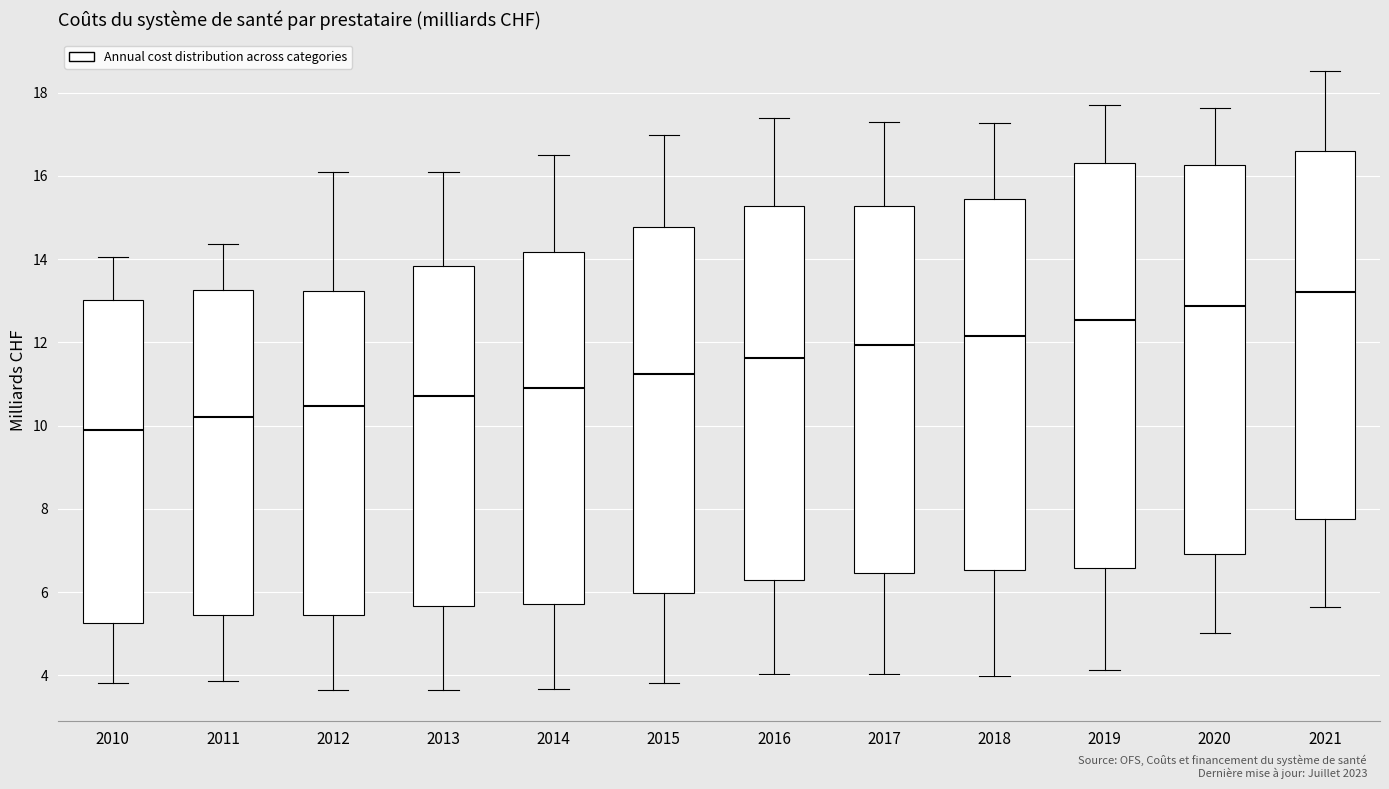

Reading left to right, read every box against the y-axis: the position of its median line, the range the box covers, and the ends of its whiskers. The values are not printed on the chart, so give them approximately, as read against the axis.

2010: median 9.8, box 5.2 to 13.0, whiskers 3.8 to 14.0
2011: median 10.2, box 5.4 to 13.2, whiskers 3.8 to 14.4
2012: median 10.4, box 5.4 to 13.2, whiskers 3.6 to 16.0
2013: median 10.8, box 5.6 to 13.8, whiskers 3.6 to 16.2
2014: median 11.0, box 5.8 to 14.2, whiskers 3.6 to 16.6
2015: median 11.2, box 6.0 to 14.8, whiskers 3.8 to 17.0
2016: median 11.6, box 6.4 to 15.2, whiskers 4.0 to 17.4
2017: median 12.0, box 6.4 to 15.2, whiskers 4.0 to 17.4
2018: median 12.2, box 6.6 to 15.4, whiskers 4.0 to 17.2
2019: median 12.6, box 6.6 to 16.4, whiskers 4.2 to 17.8
2020: median 12.8, box 7.0 to 16.2, whiskers 5.0 to 17.6
2021: median 13.2, box 7.8 to 16.6, whiskers 5.6 to 18.6